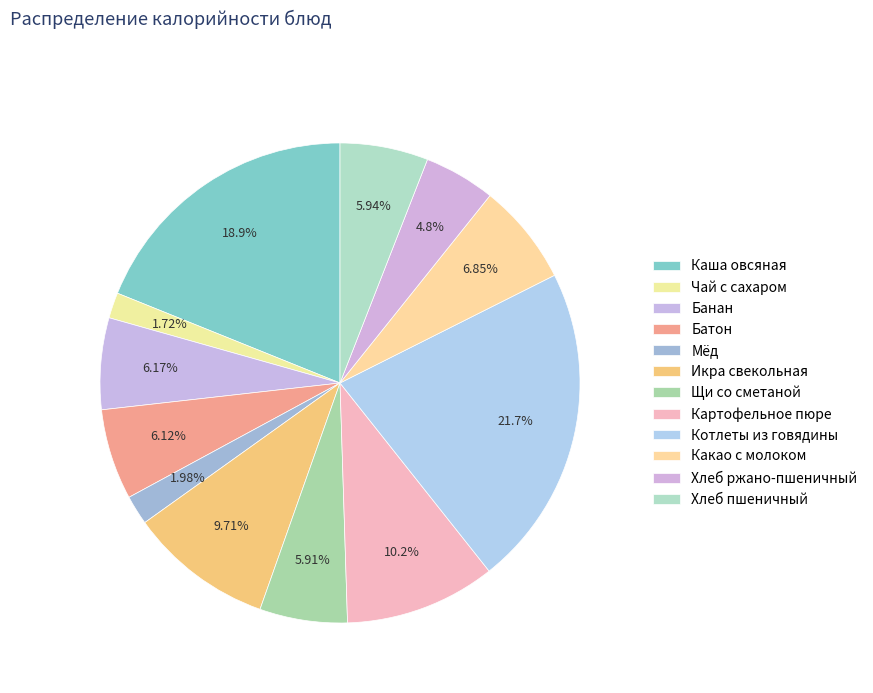

Count the number of slices in the pie.

12